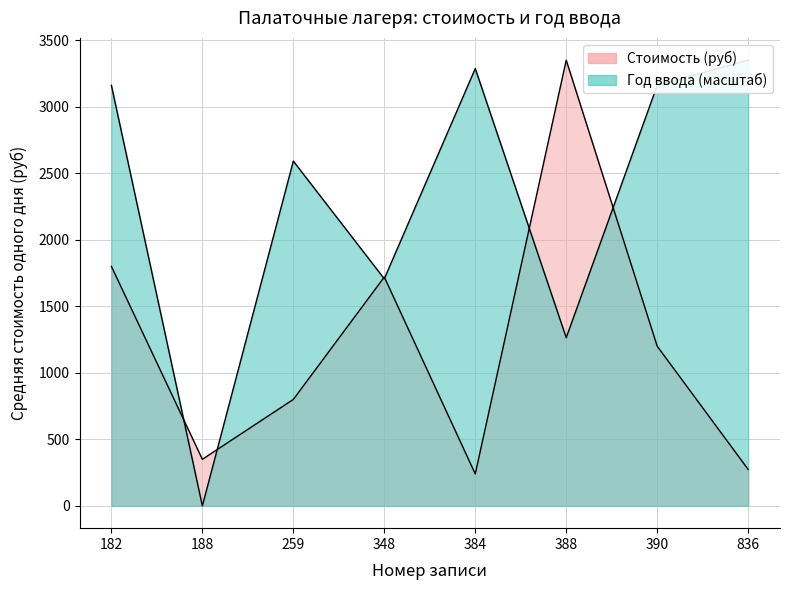

Where is Средняя стоимость одного дня пребывания (руб) nearest to the value 1795?

182